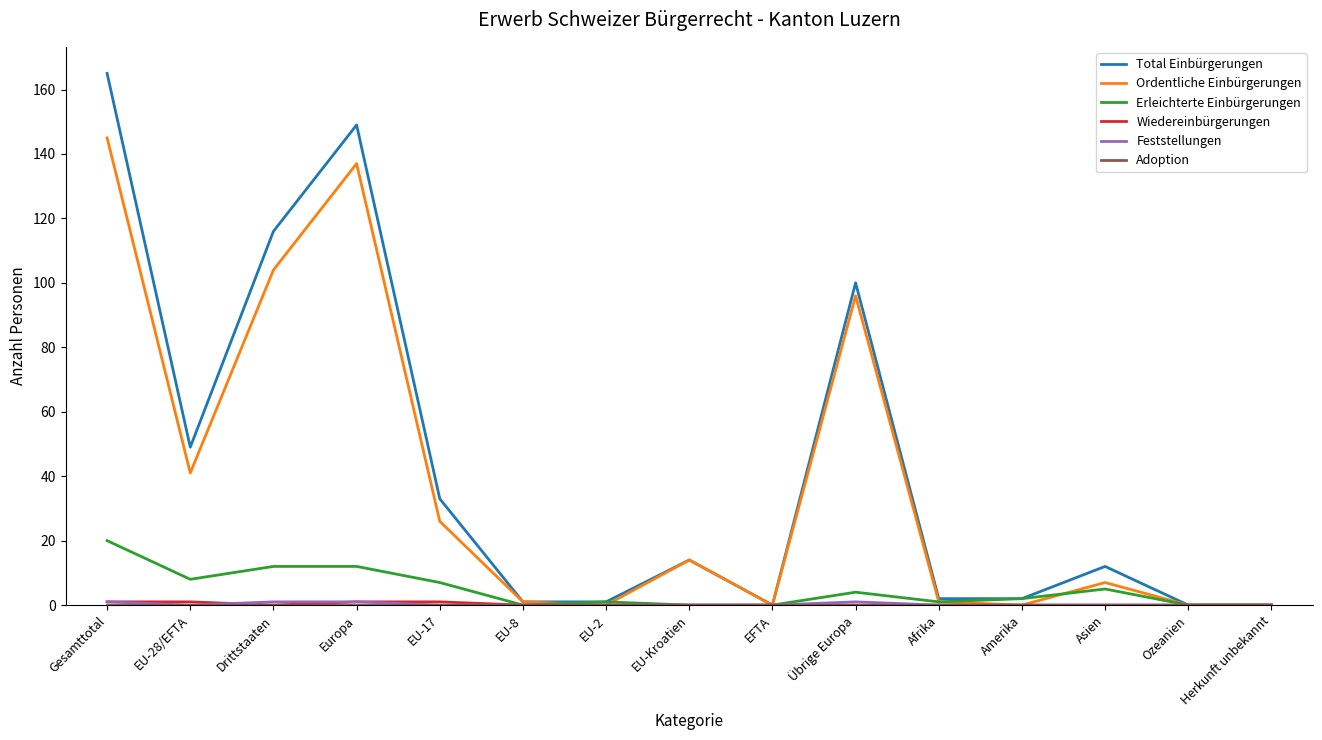

Which series has the largest range (max minus min)?

Total Einbürgerungen